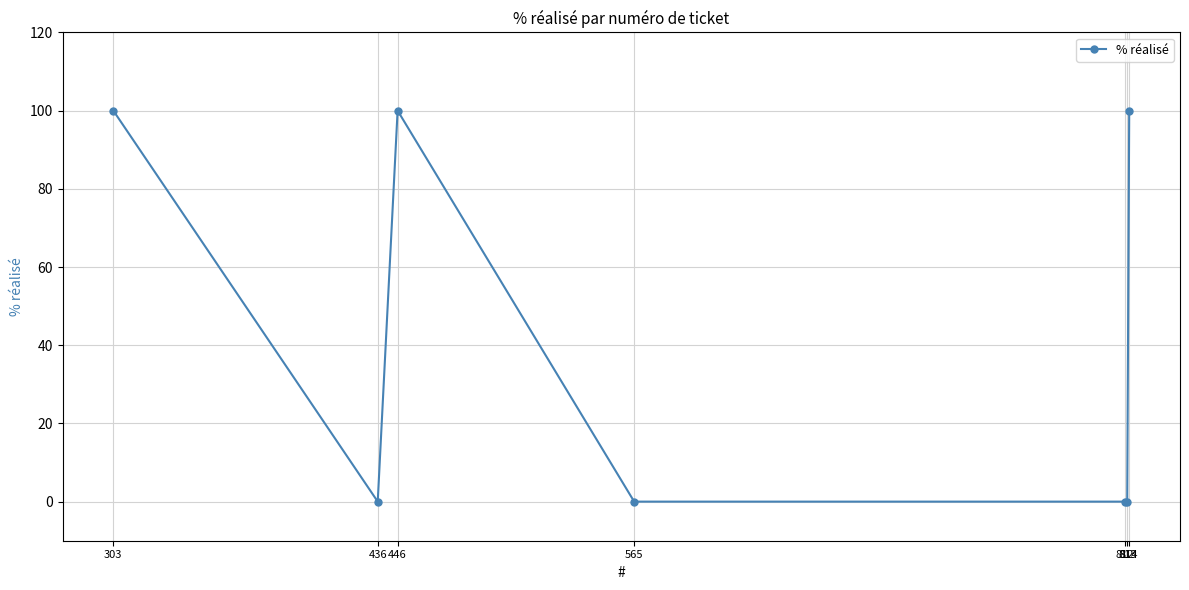

True or false: there are more than 2 points higher than both neighbors.

False